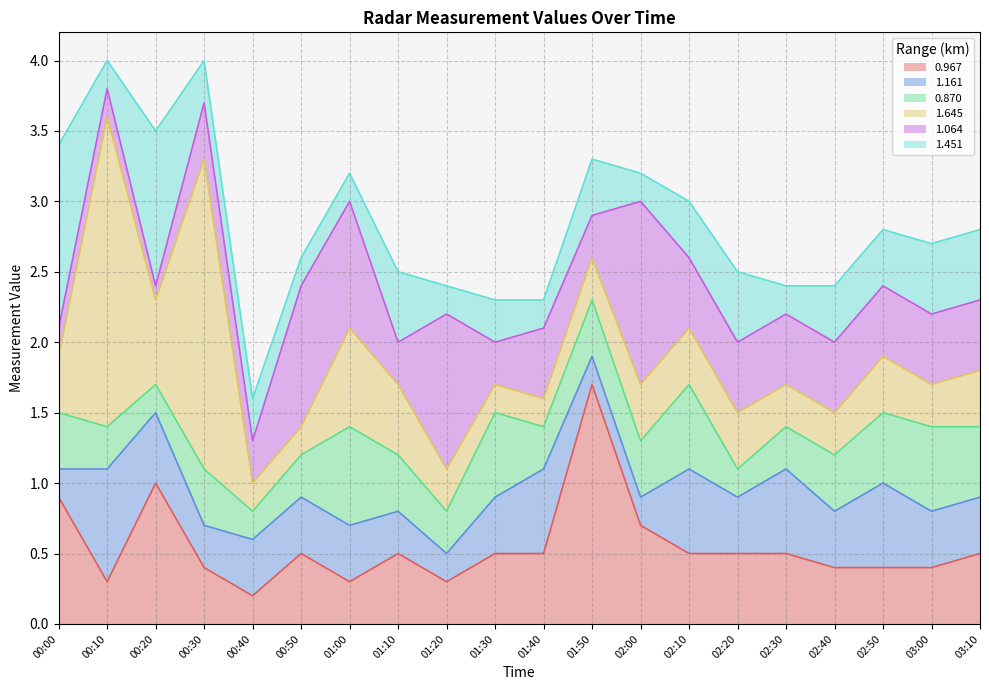

What is the difference between the second highest and second lowest values in the 0.870 series?

0.4